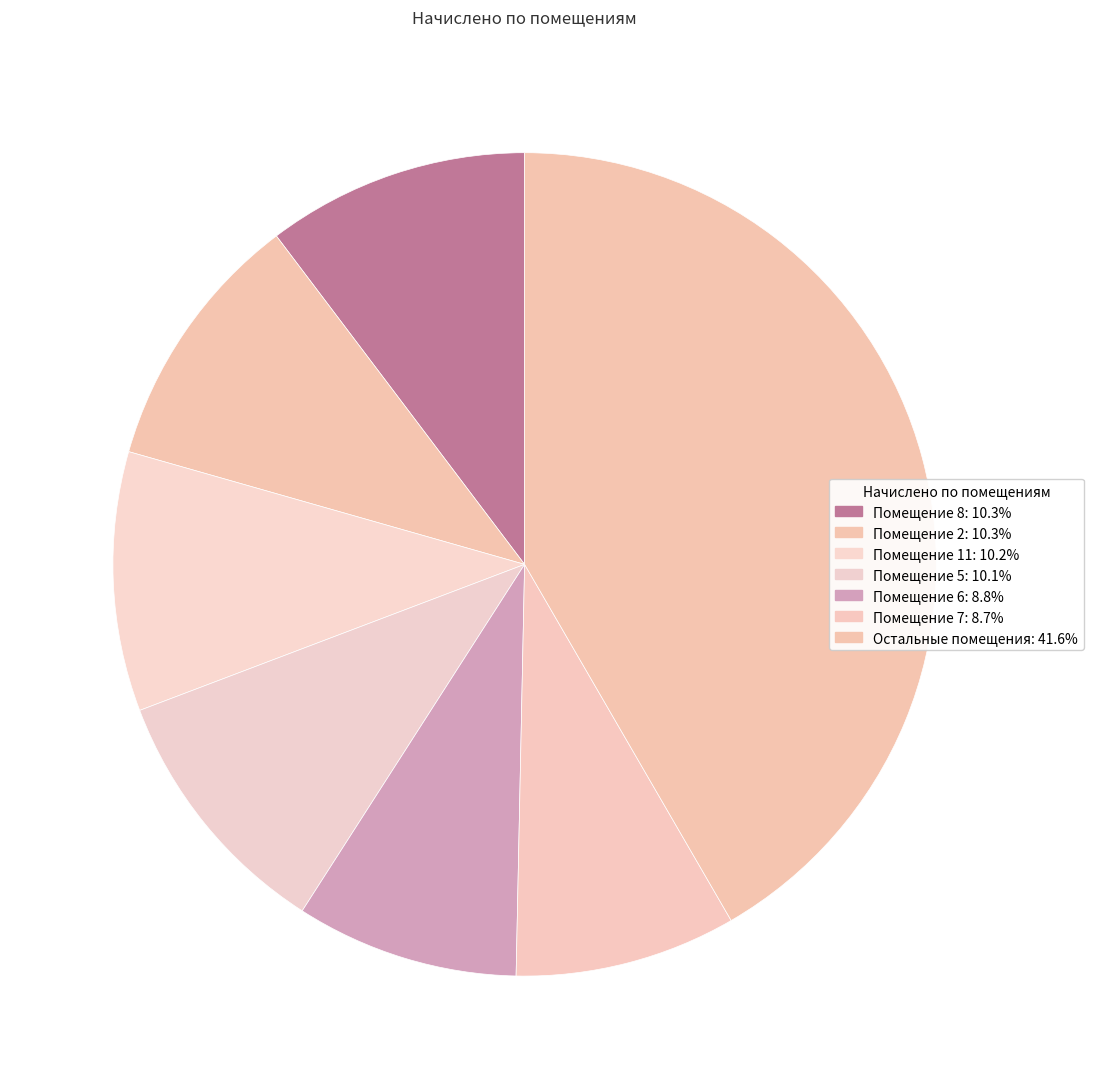

Count the number of slices in the pie.

7